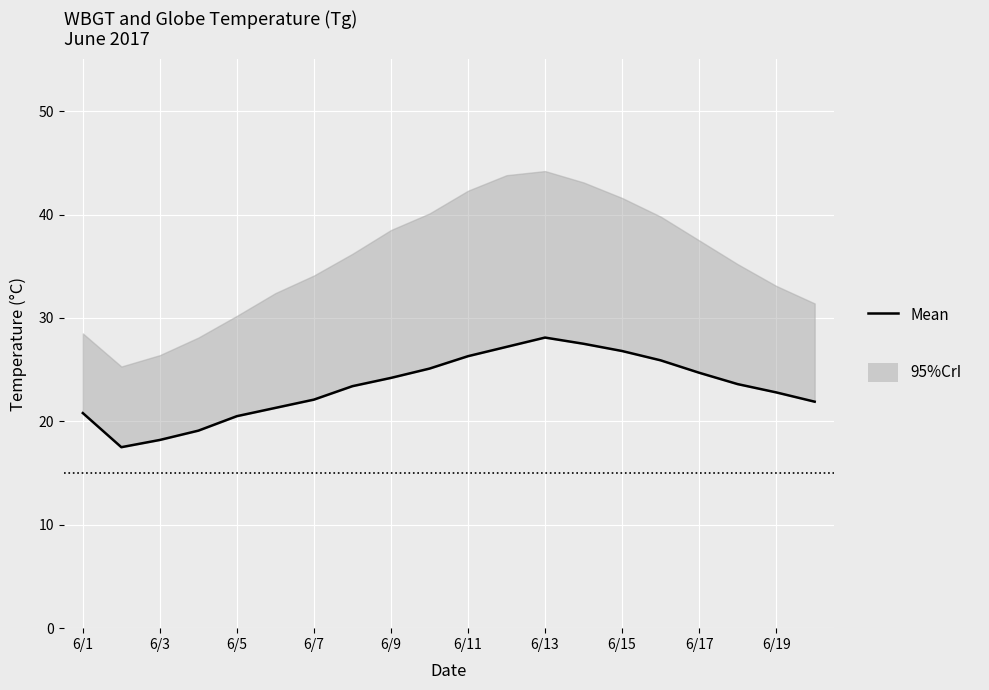

The chart shows a value of 16.4 at 6/15. True or false?

False